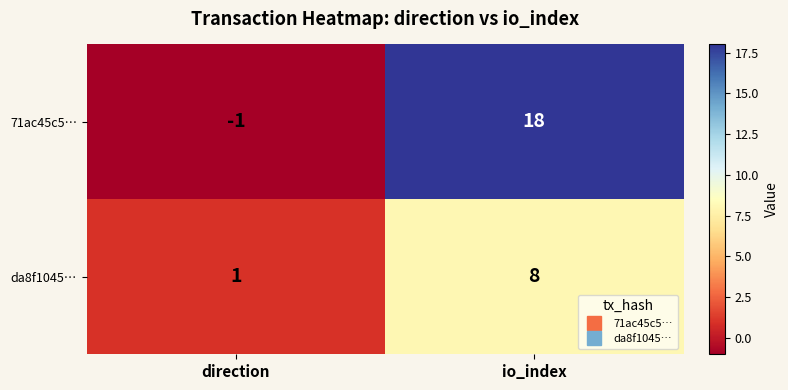

Between direction and io_index, which series saw the biggest shift?

71ac45c5…